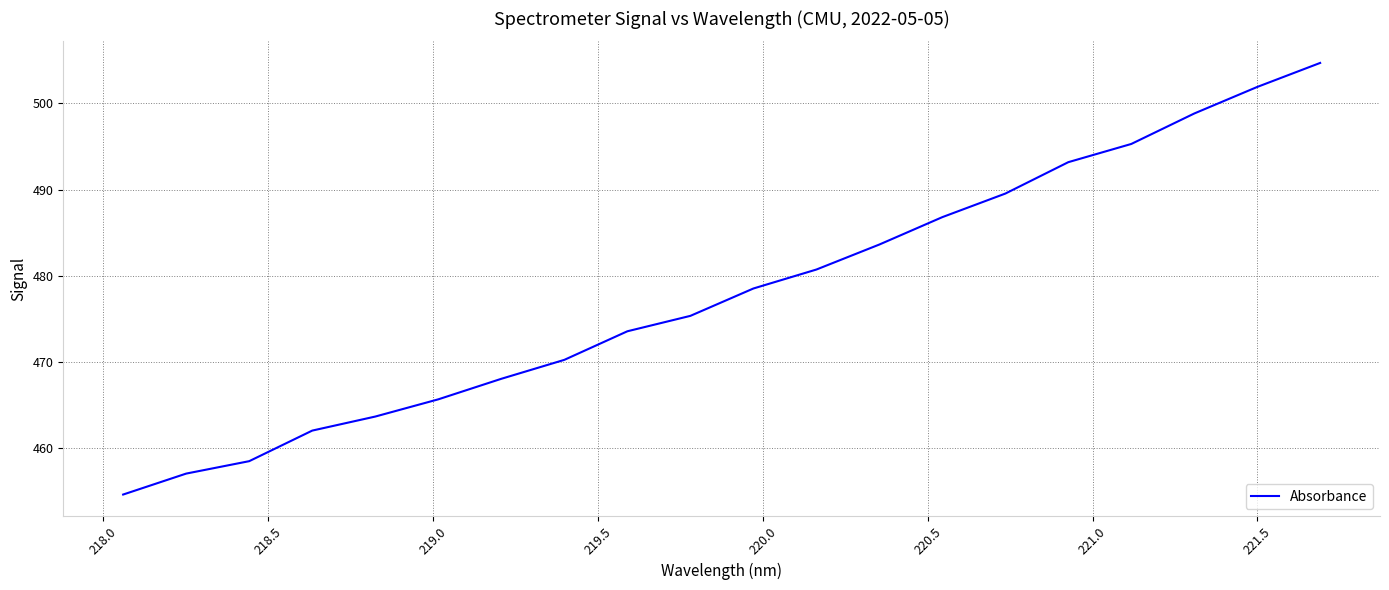

What is the smallest value displayed?

454.6